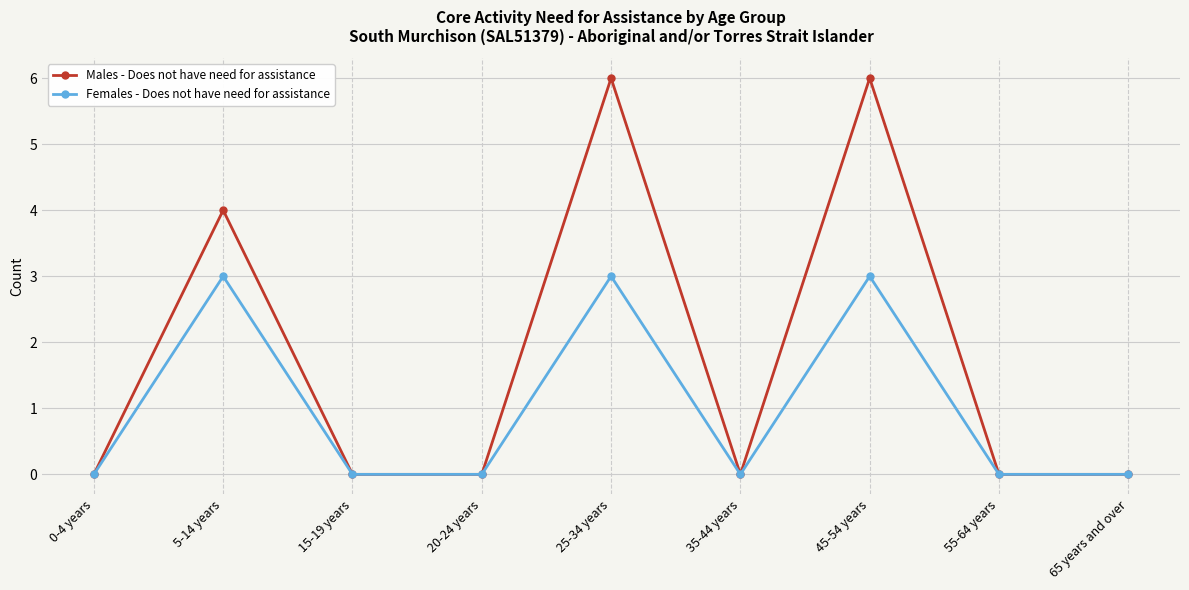

How many data points does each series have?

9